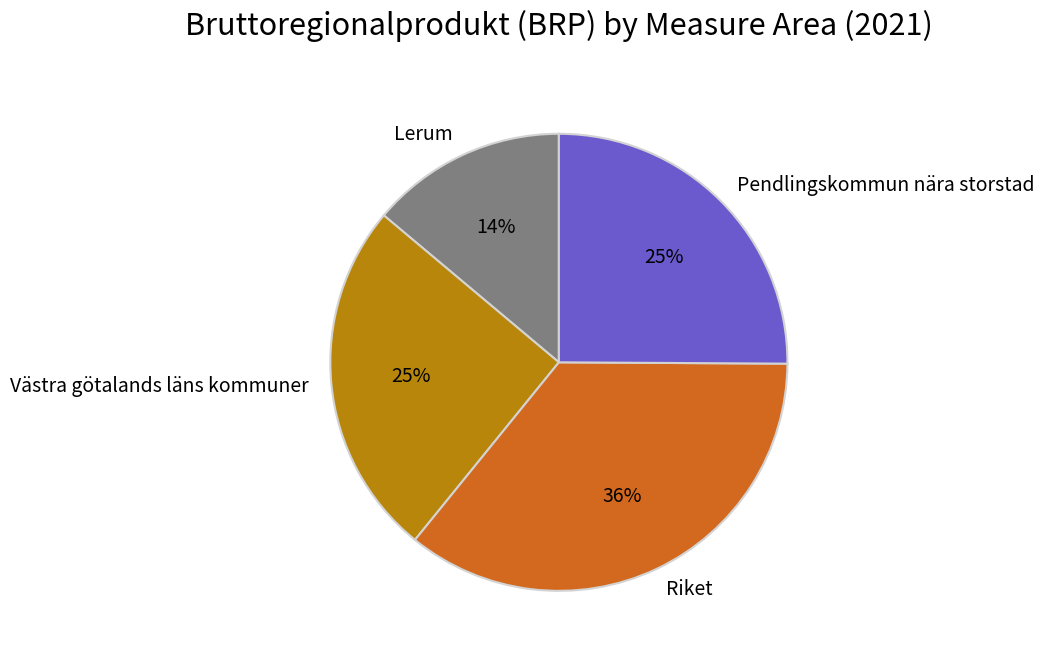

Is it true that Västra götalands läns kommuner is 30% of the pie?

False